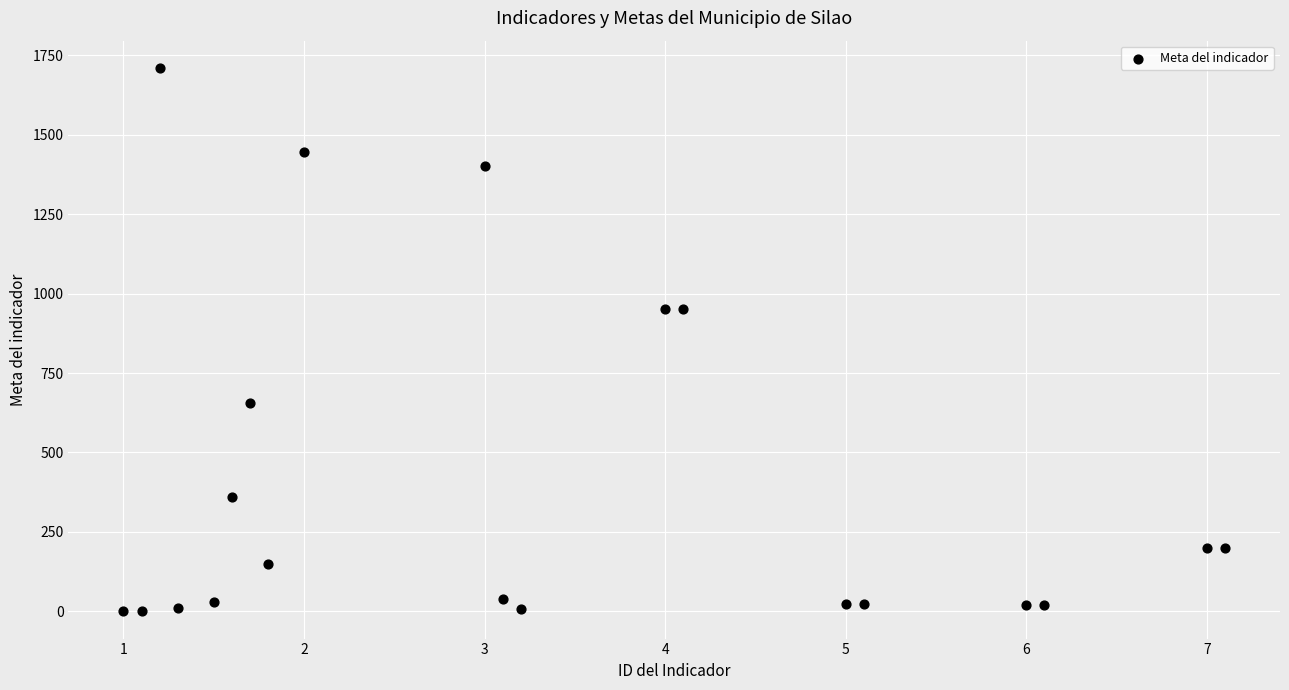

What is the range of Y values (max minus min)?

1710